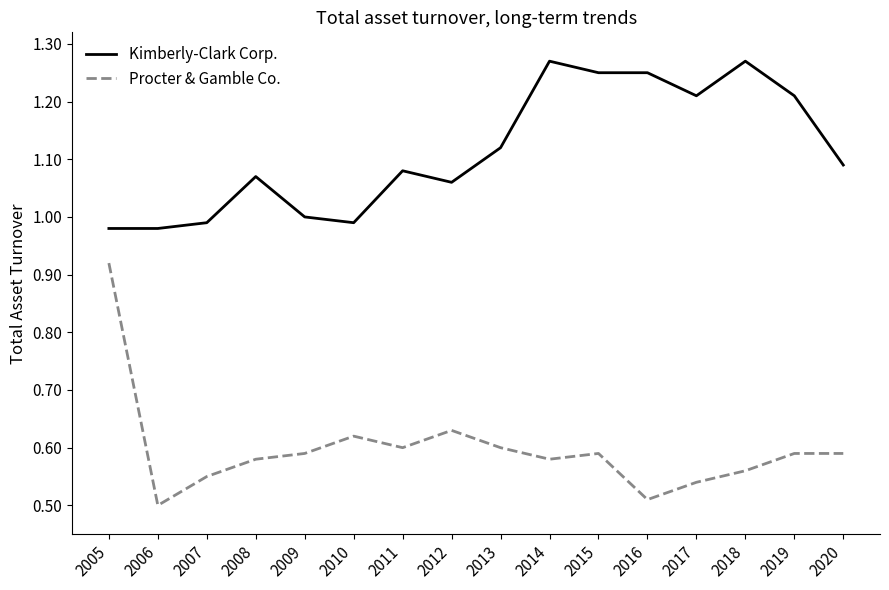

True or false: Procter & Gamble Co. has more than 1 points higher than both neighbors.

True